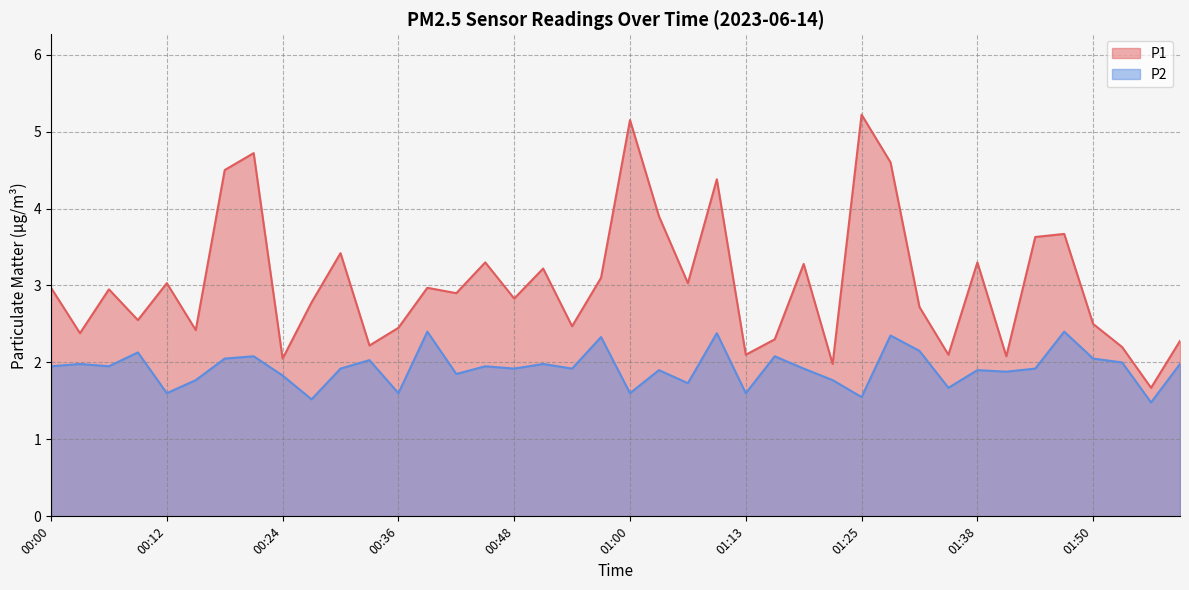

Read the P1 value at 01:56.

1.7